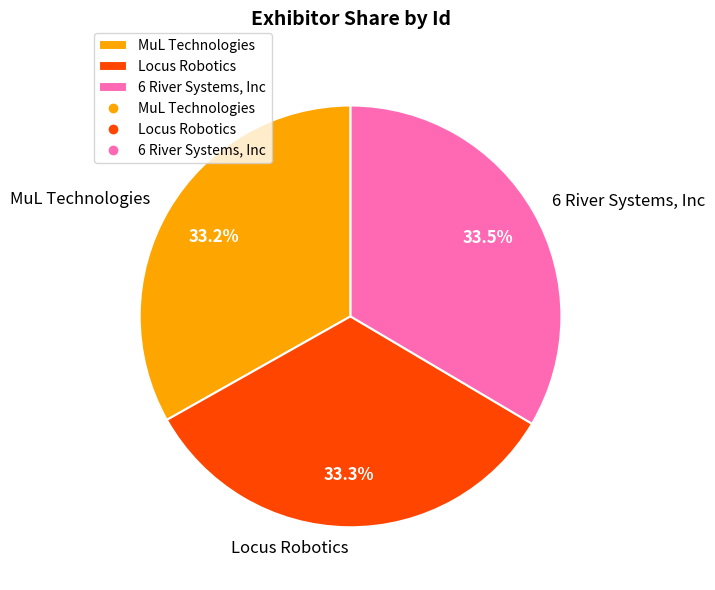

What is the ratio of the value at MuL Technologies to the value at Locus Robotics?

1.0